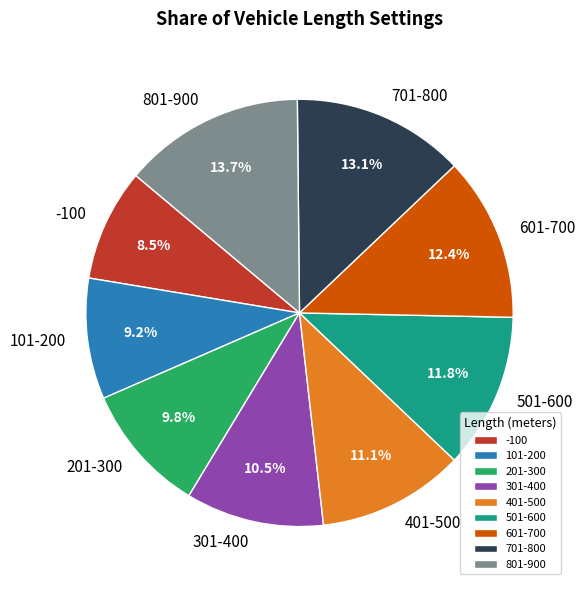

Between 401-500 and 701-800, which is larger?

701-800